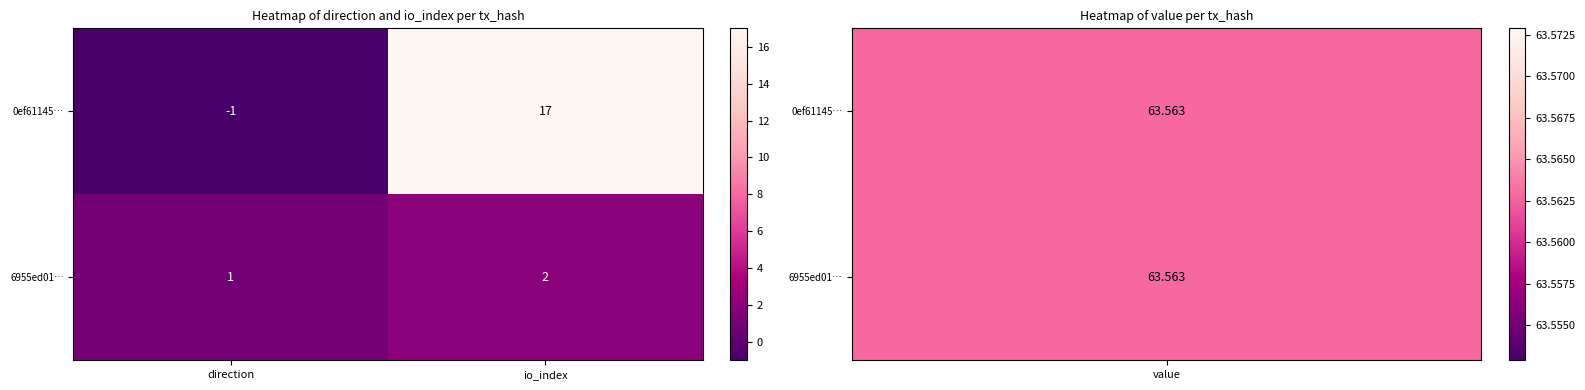

At direction, list the series in order from largest to smallest.

6955ed01…, 0ef61145…